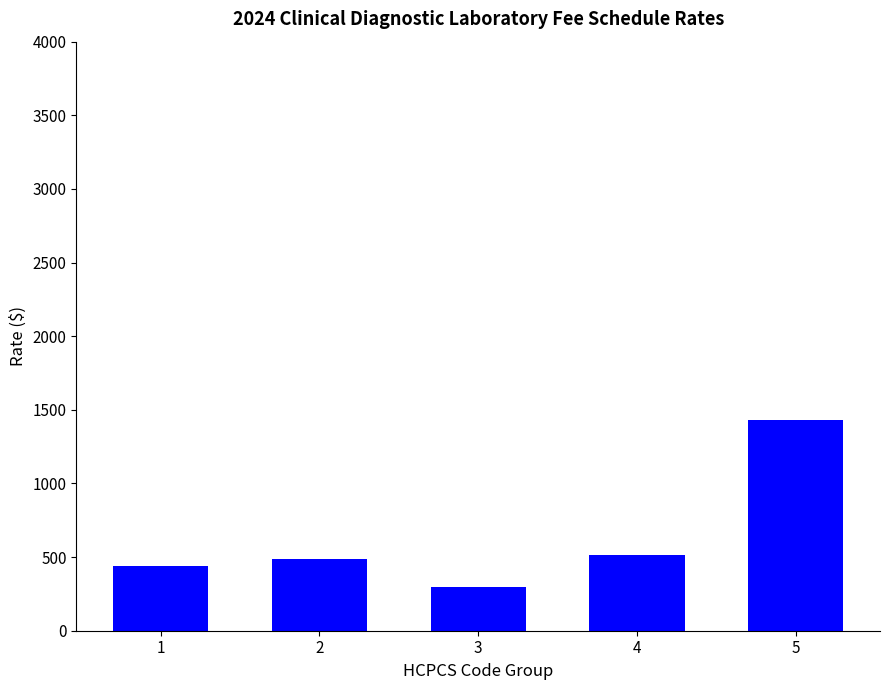

What is the difference between the maximum and minimum values?

1131.2